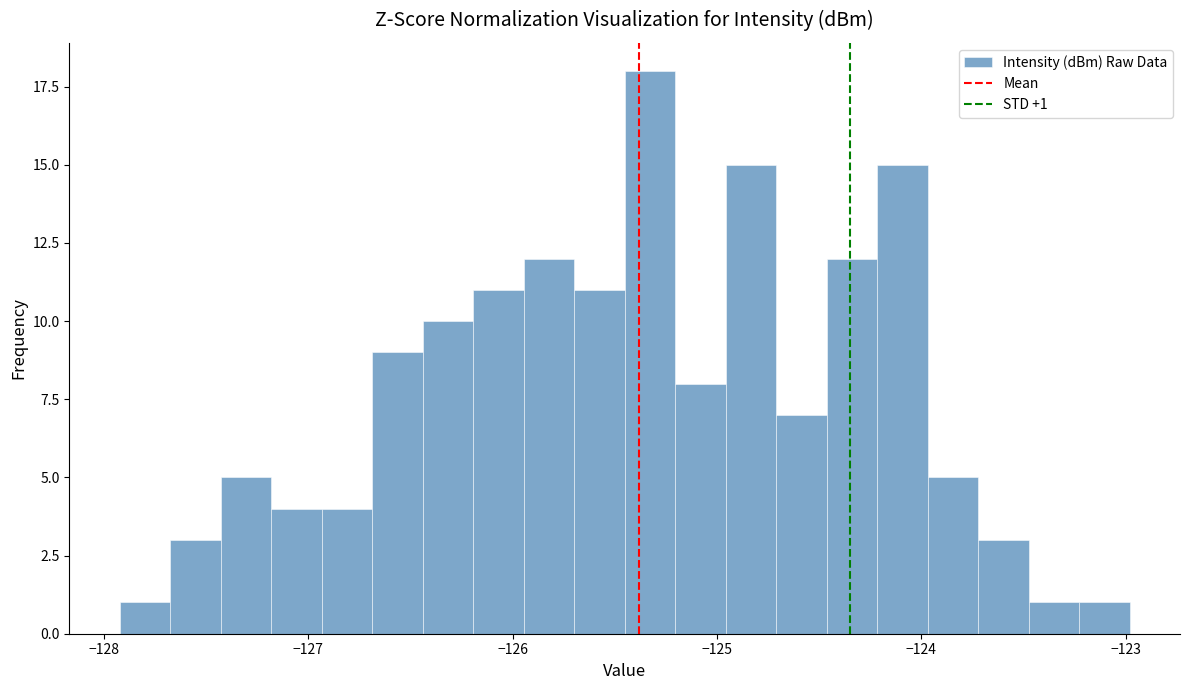

Around what value on the x-axis is the tallest bar? Give the approximate position of its centre, as read against the axis.

-125.3